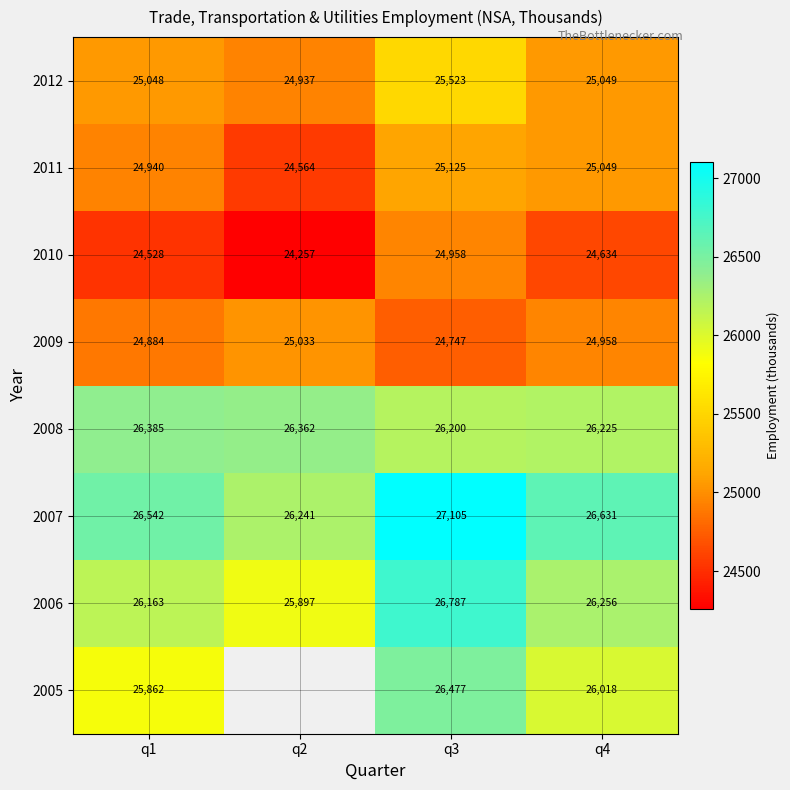

Is the value of 2006 at q4 greater than the value of 2007 at q1?

No